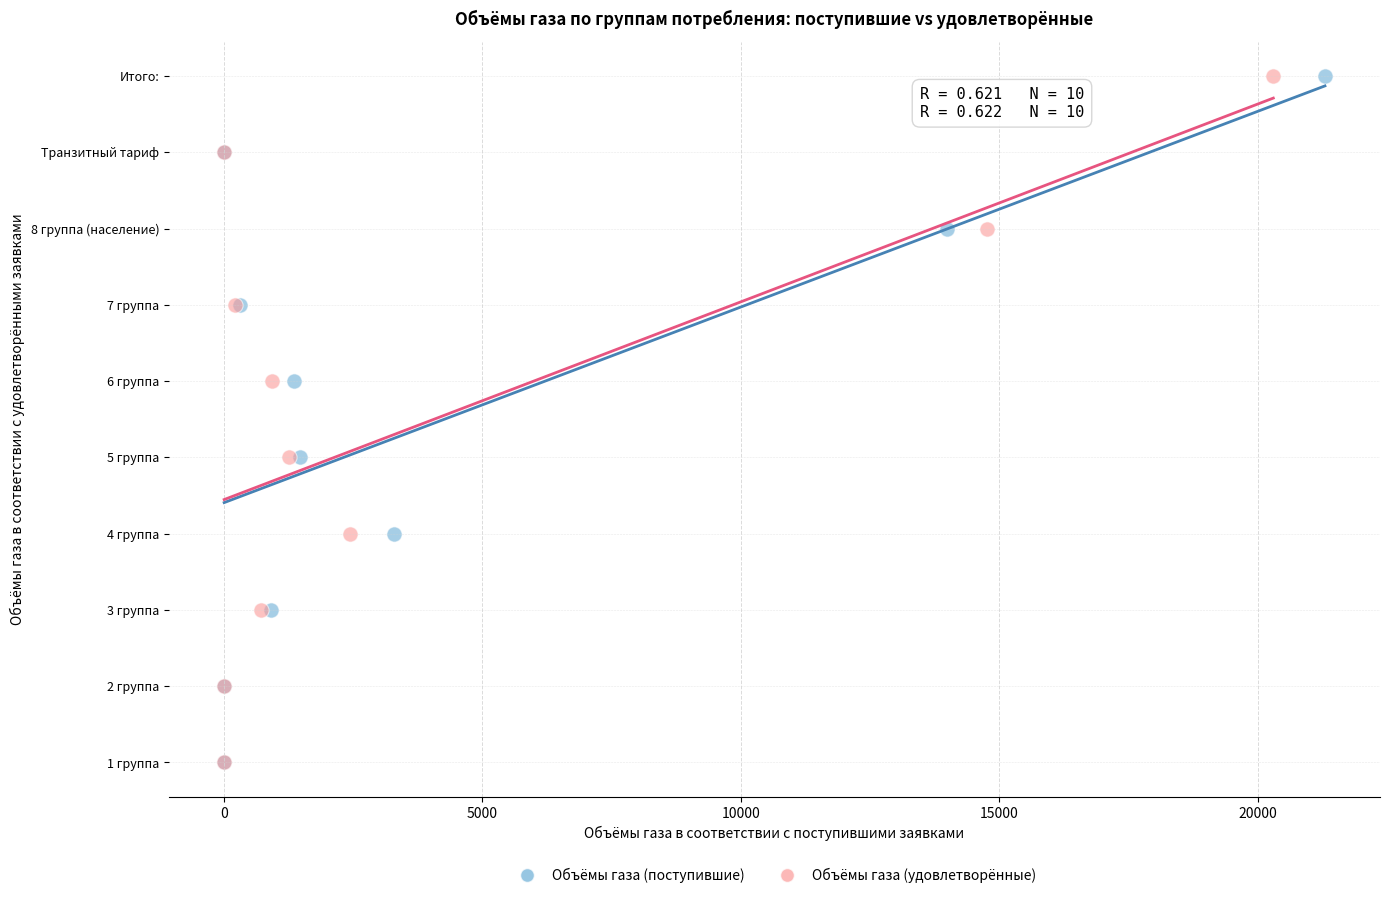

What are all the series names shown in the legend?

Объёмы газа (поступившие), Объёмы газа (удовлетворённые)